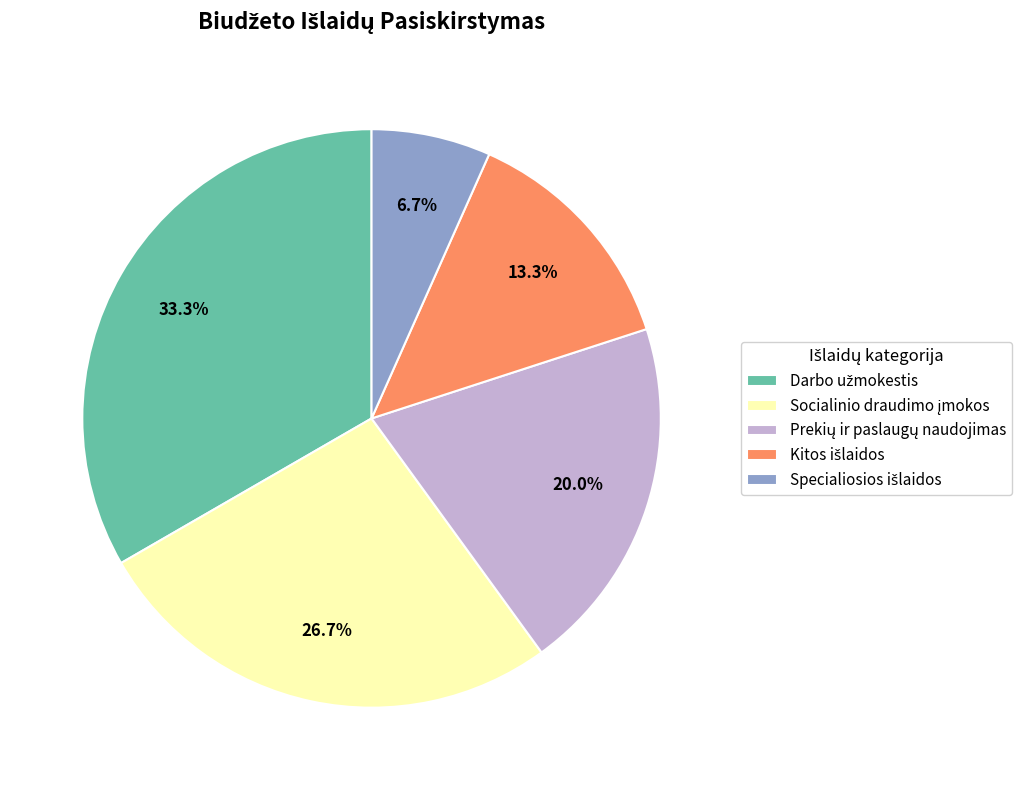

How many segments does this pie chart have?

5